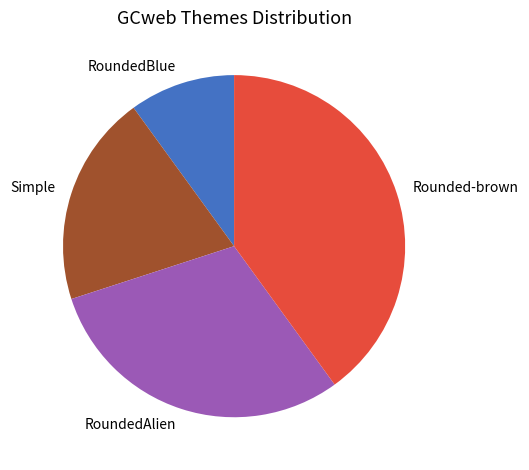

How many segments does this pie chart have?

4